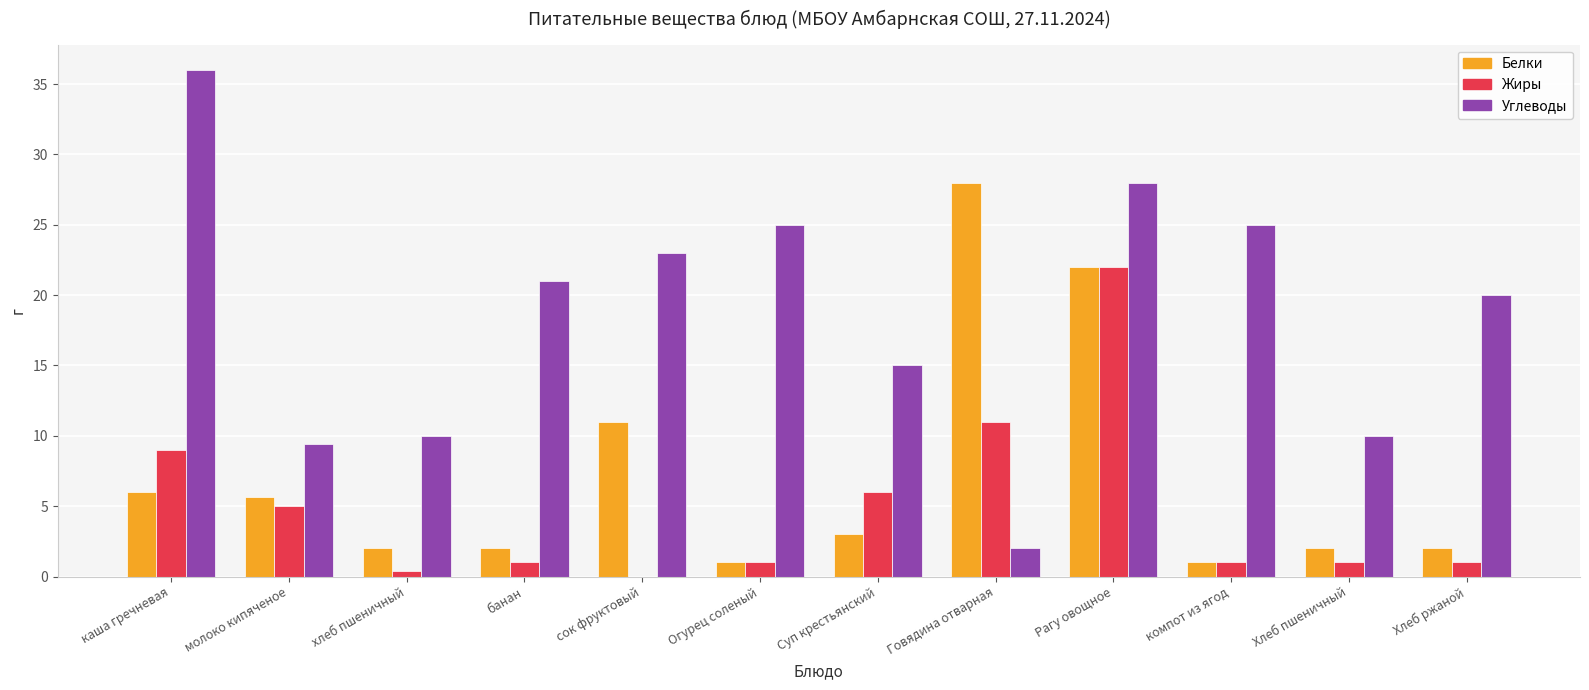

Count the number of data series in this chart.

3